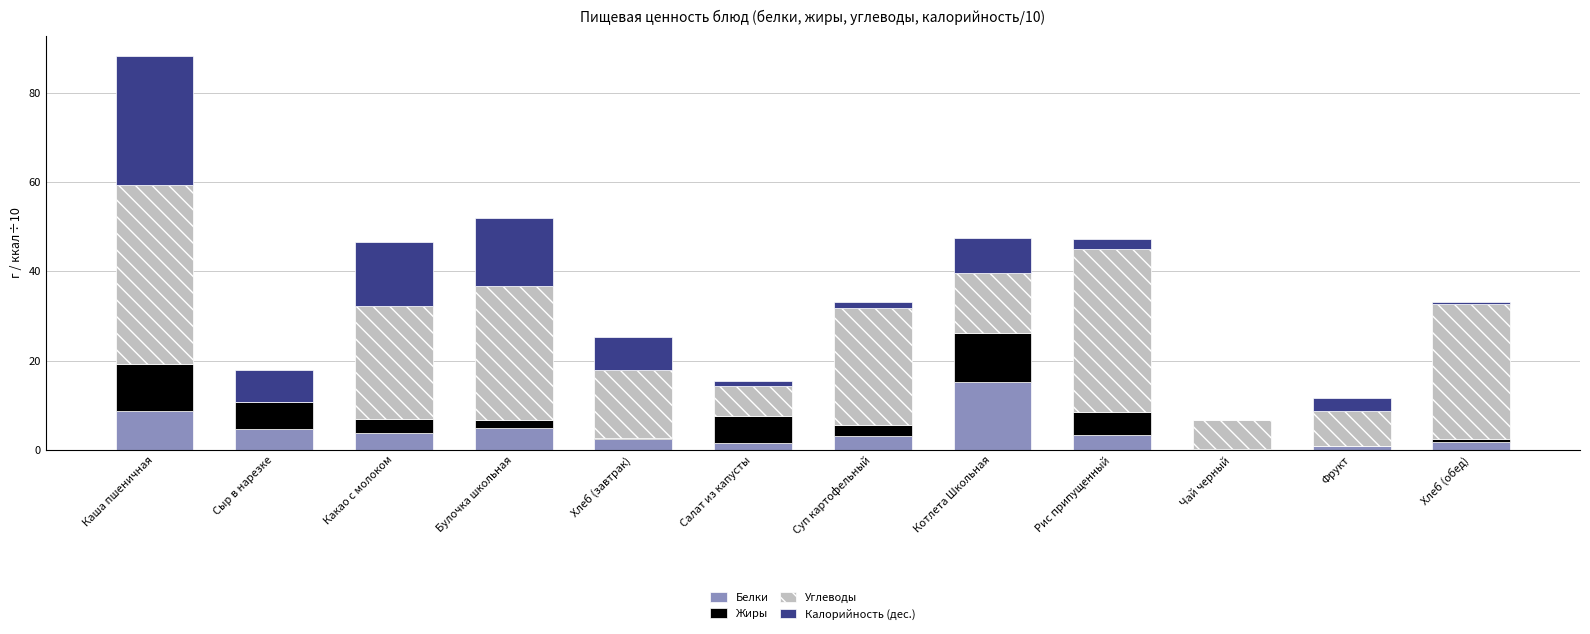

Are the bars grouped side by side (vs. stacked)?

No